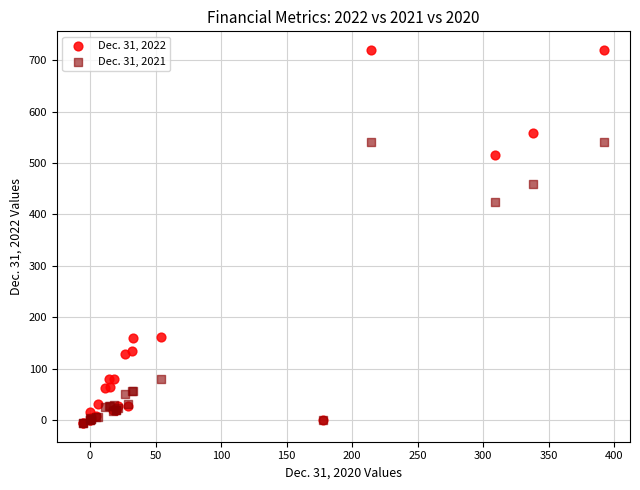

Across all series, what Y value is closest to 357?

425.0